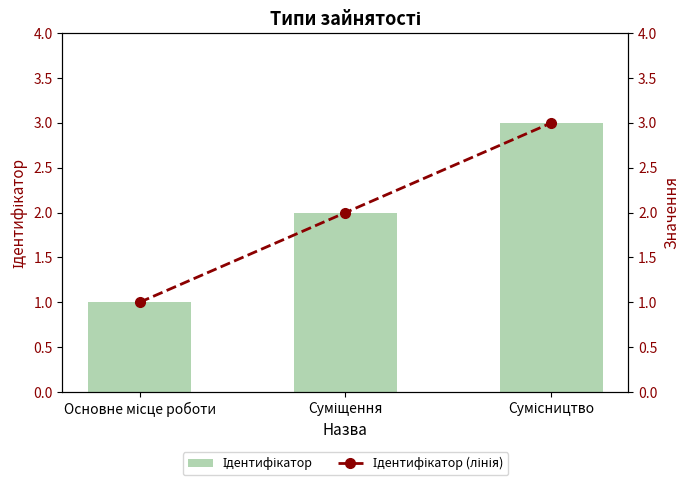

How many series are shown in this chart?

2